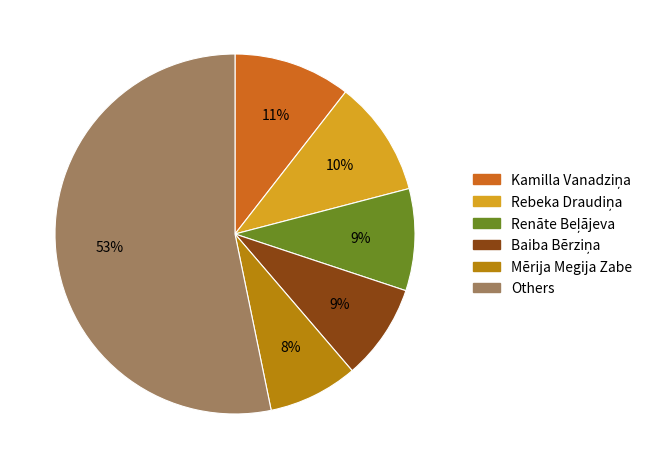

Is there a majority slice in this chart?

Yes